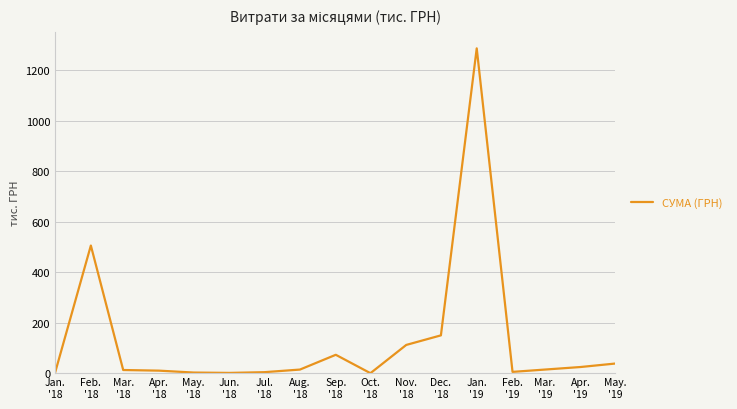

What is the maximum value shown in the chart?

1285.8